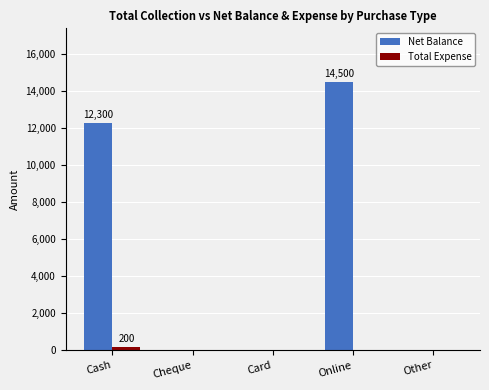

Reading left to right, list all the values displayed in this chart.

Net Balance: Cash=12300	Cheque=0	Card=0	Online=14500	Other=0
Total Expense: Cash=200	Cheque=0	Card=0	Online=0	Other=0